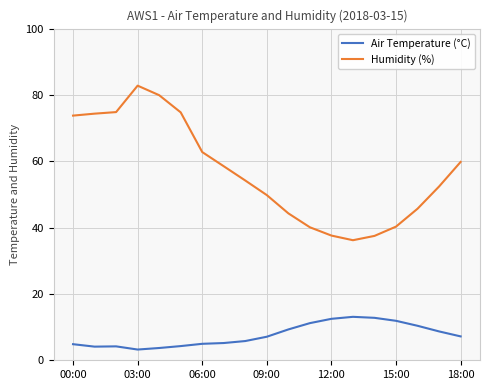

Which series has the widest spread of values?

Humidity (%)